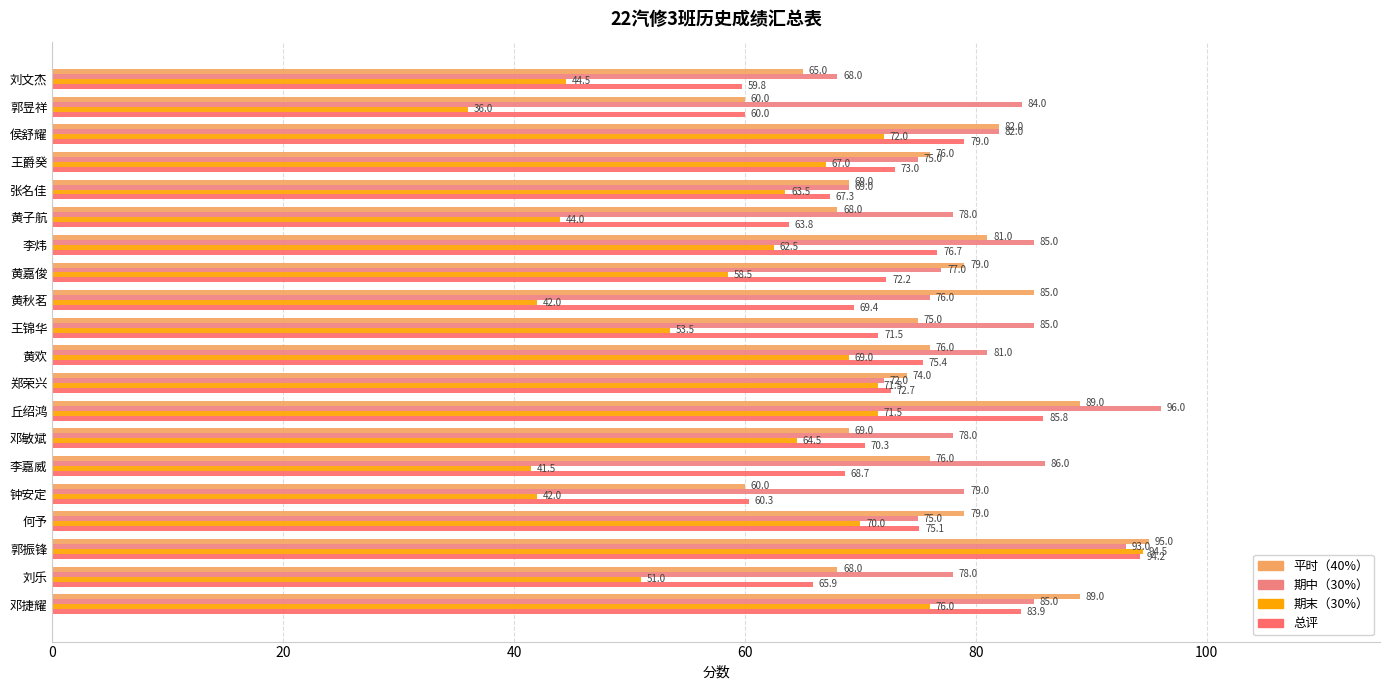

Which label corresponds to the smallest value in the chart?

郭昱祥